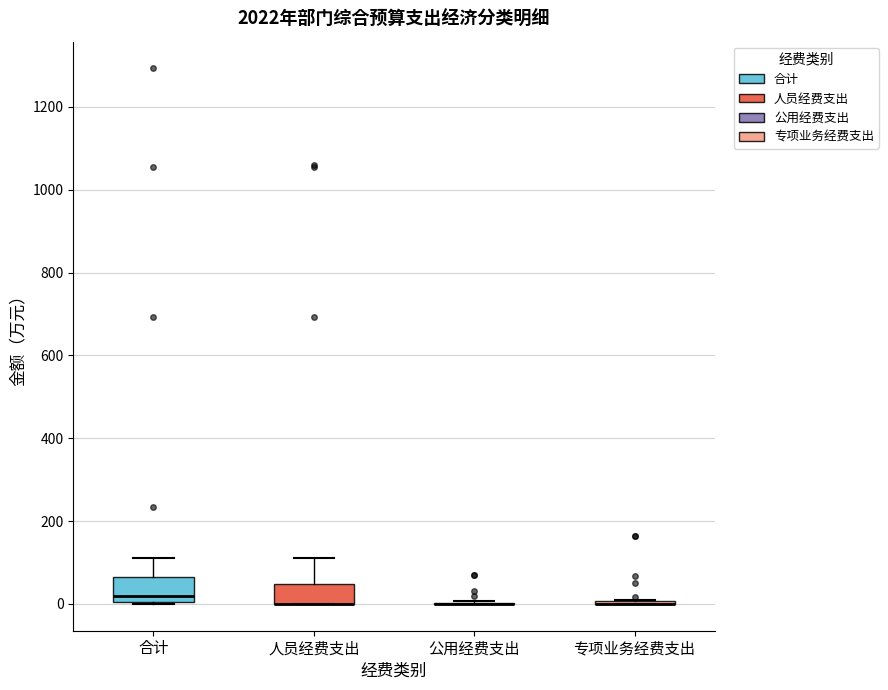

Where does the upper whisker of the box for 合计 end on the y-axis? The values are not printed on the chart, so give them approximately, as read against the axis.

120